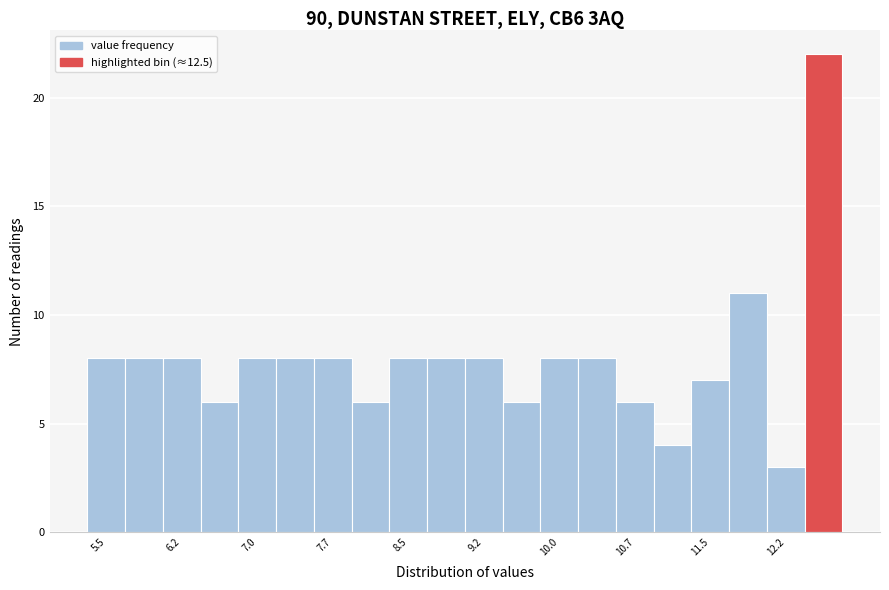

Read against the x-axis, roughly where is the centre of the tallest bar?

12.6